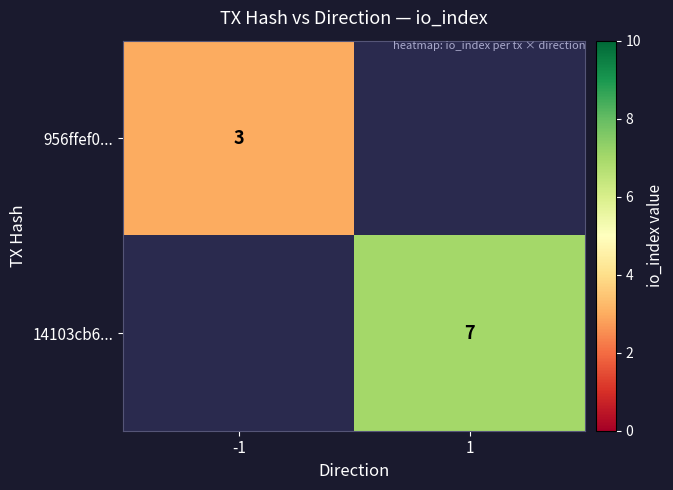

Is it true that 14103cb6... equals 3 at 1?

False